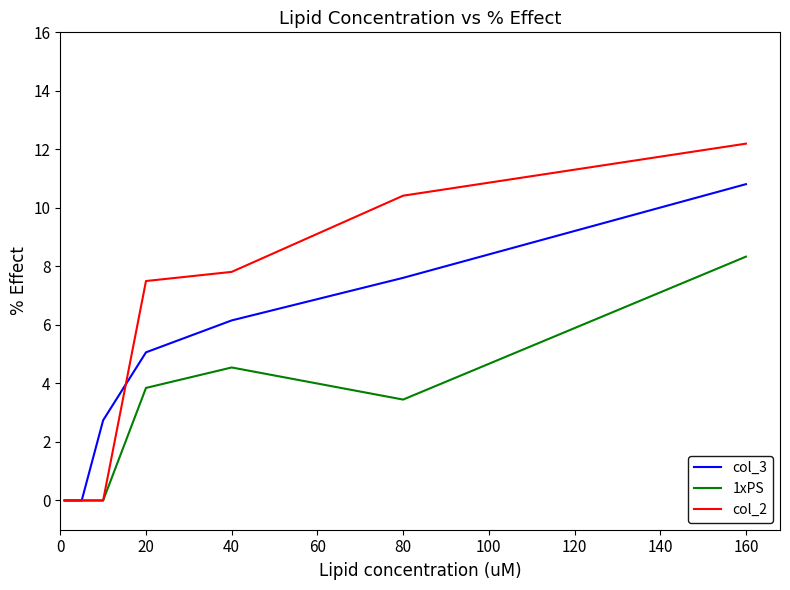

True or false: col_2 has more than 1 interior local peaks.

False